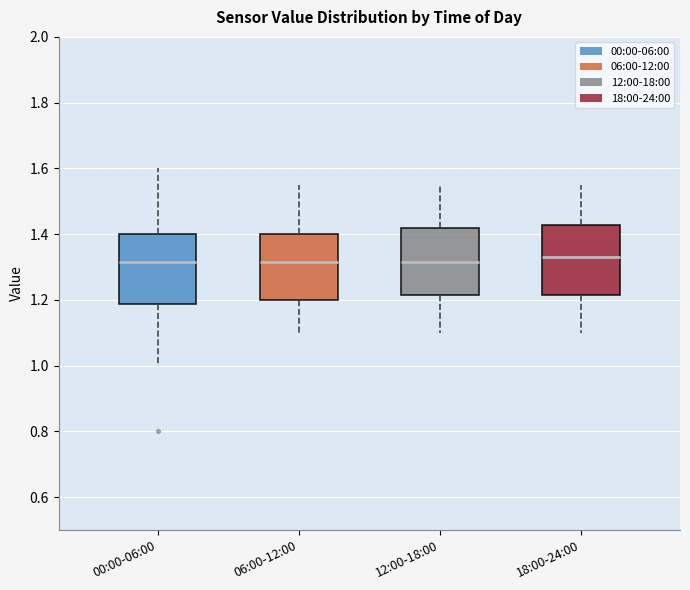

Reading left to right, transcribe this box plot: for each box, give where its median line is, the range the box spans, and where its two whiskers end, as read against the y-axis. The values are not printed on the chart, so give them approximately, as read against the axis.

00:00-06:00: median 1.32, box 1.18 to 1.40, whiskers 1.00 to 1.60
06:00-12:00: median 1.32, box 1.20 to 1.40, whiskers 1.10 to 1.56
12:00-18:00: median 1.32, box 1.22 to 1.42, whiskers 1.10 to 1.56
18:00-24:00: median 1.34, box 1.22 to 1.42, whiskers 1.10 to 1.56